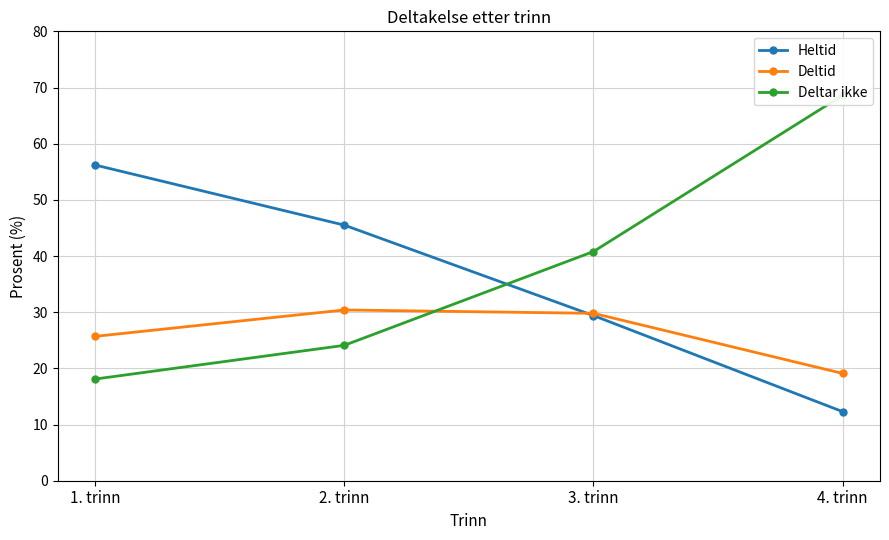

The Deltar ikke series shows 10.3 at 1. trinn. True or false?

False